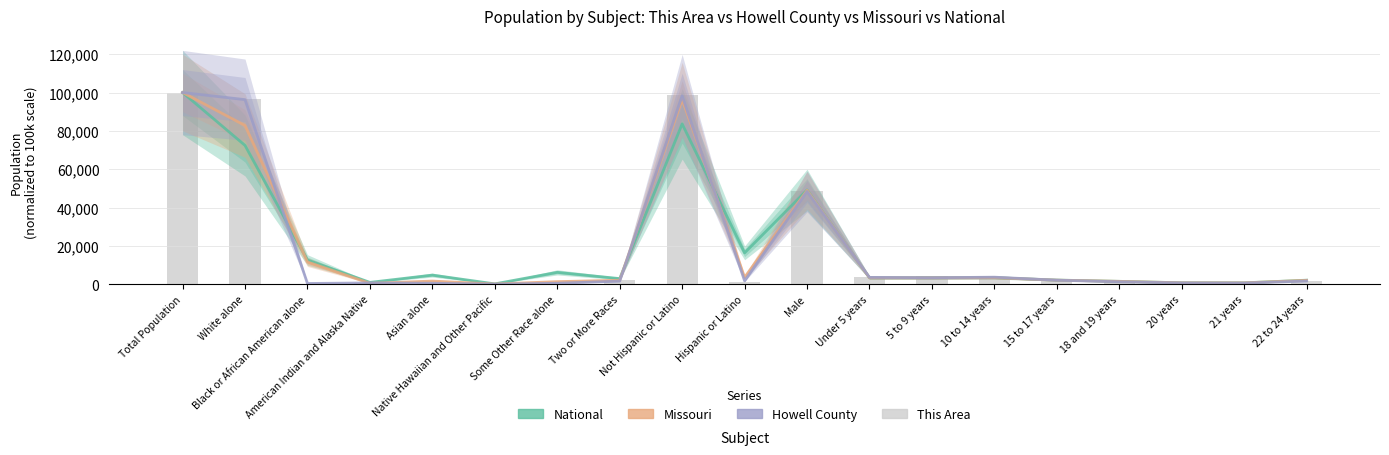

Between Total Population and White alone, which is larger?

Total Population